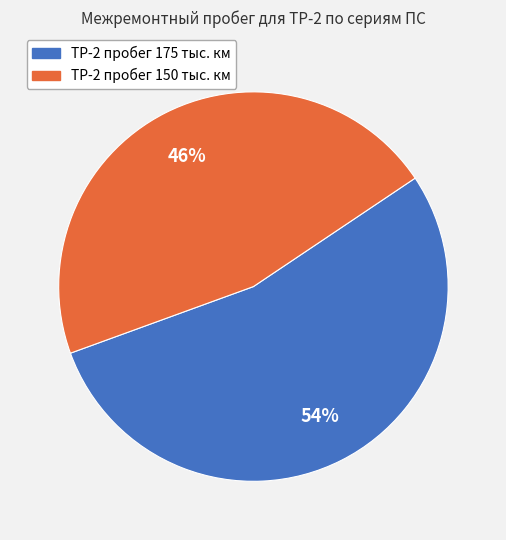

Which has a higher value, ТР-2 пробег 150 тыс. км or ТР-2 пробег 175 тыс. км?

ТР-2 пробег 175 тыс. км